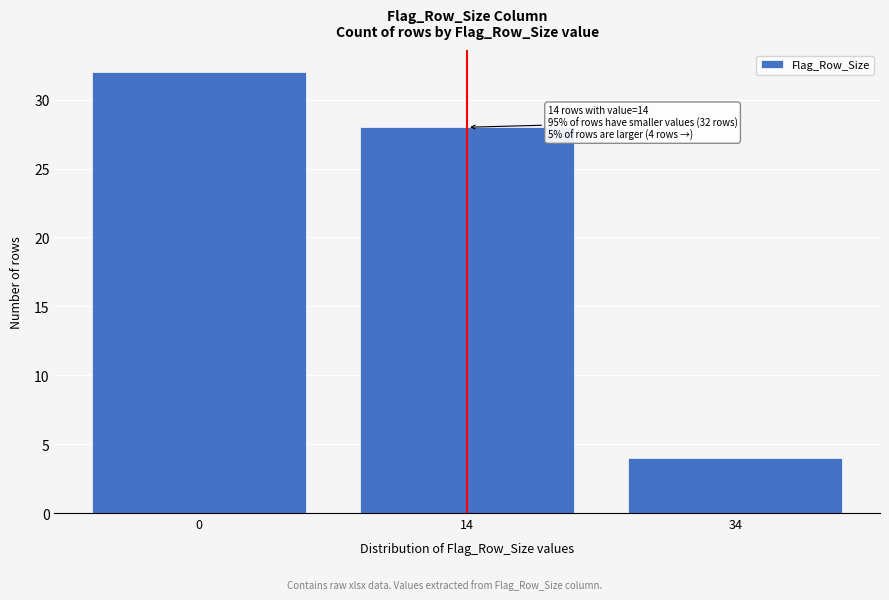

Reading left to right, extract all data points from this chart.

0=32	14=28	34=4